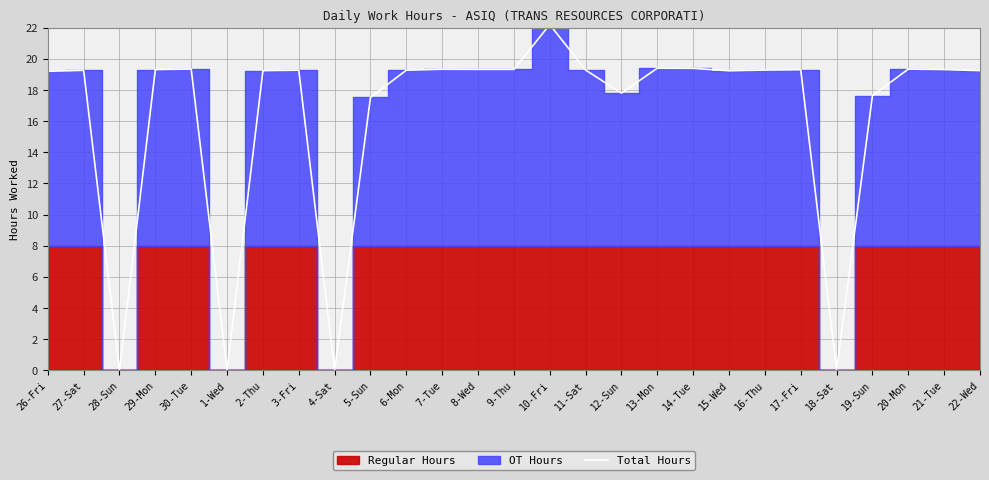

True or false: the data shows 19.3 at 11-Sat.

True